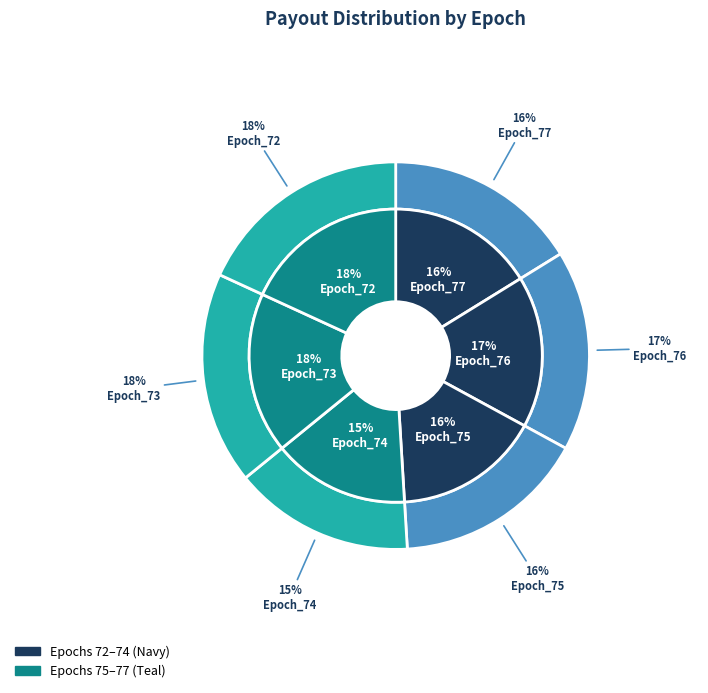

What is the largest slice in the pie chart?

Epoch_72